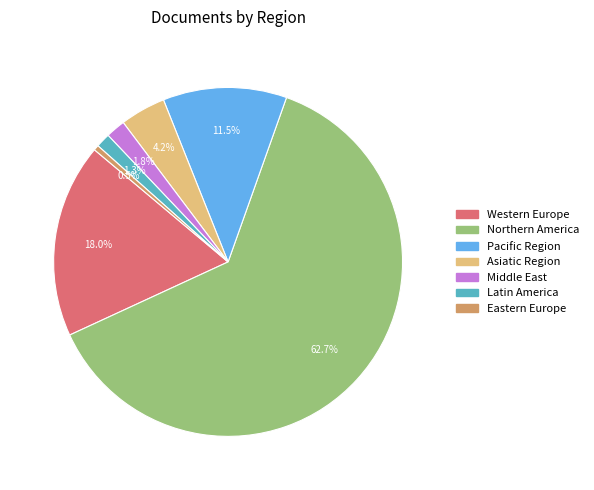

Which has a higher value, Northern America or Eastern Europe?

Northern America